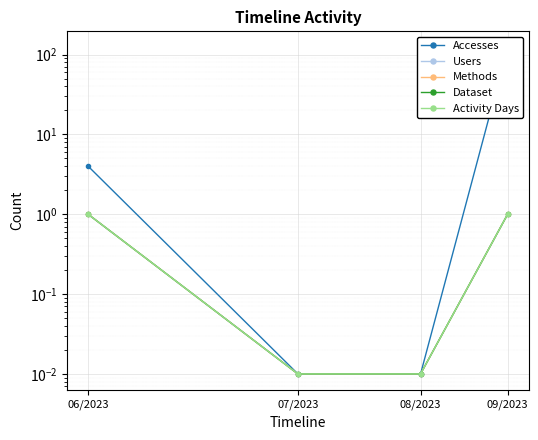

True or false: Accesses has a value of 0.0 at 08/2023.

False